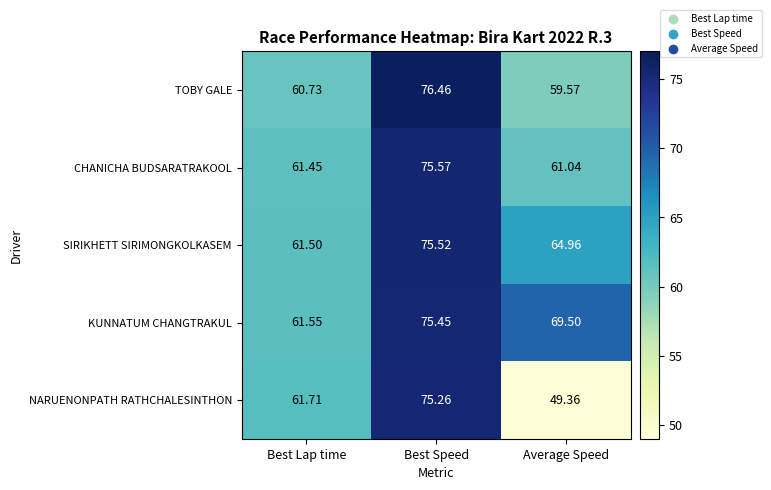

Which series has the largest total across all categories?

KUNNATUM CHANGTRAKUL